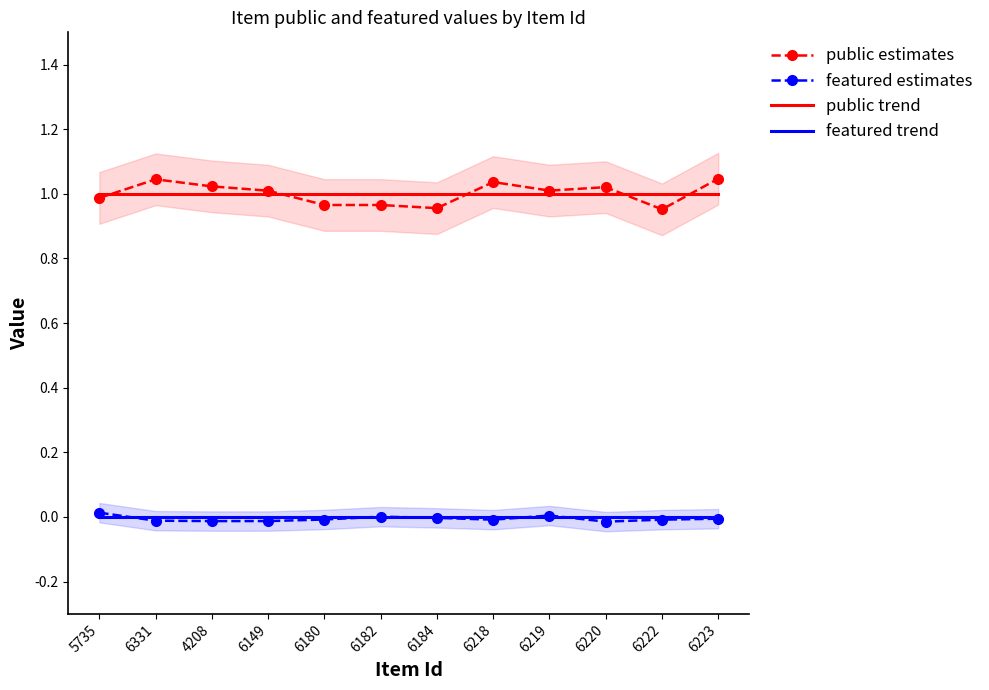

At which category is the sum across all series the highest?

6223